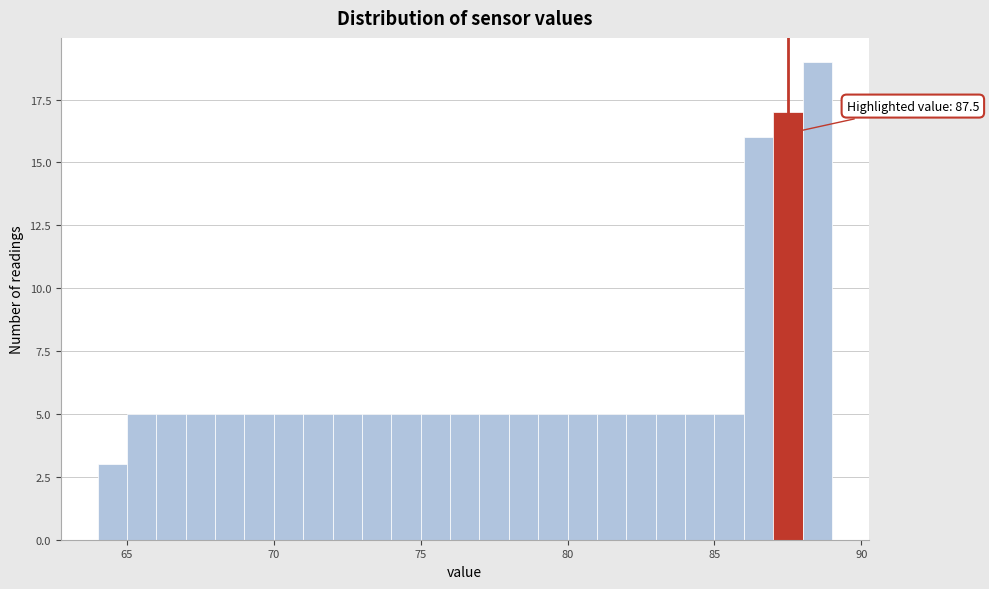

Around what value on the x-axis is the tallest bar? Give the approximate position of its centre, as read against the axis.

88.5